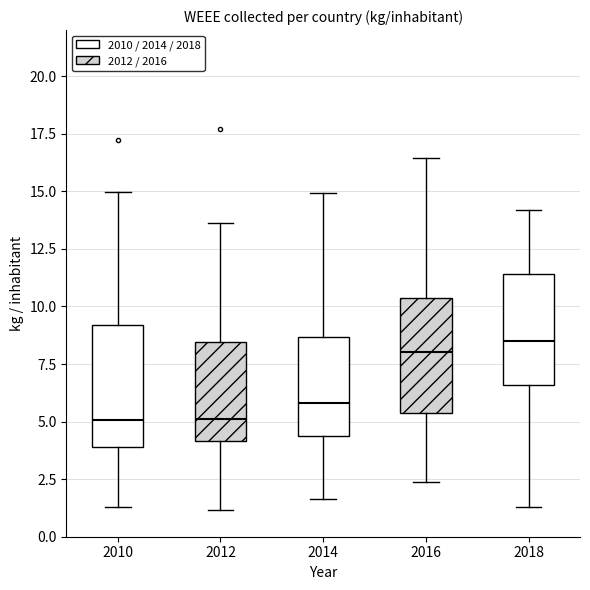

Reading left to right, read every box against the y-axis: the position of its median line, the range the box covers, and the ends of its whiskers. The values are not printed on the chart, so give them approximately, as read against the axis.

2010: median 5.0, box 4.0 to 9.0, whiskers 1.5 to 15.0
2012: median 5.0, box 4.0 to 8.5, whiskers 1.0 to 13.5
2014: median 6.0, box 4.5 to 8.5, whiskers 1.5 to 15.0
2016: median 8.0, box 5.5 to 10.5, whiskers 2.5 to 16.5
2018: median 8.5, box 6.5 to 11.5, whiskers 1.5 to 14.0